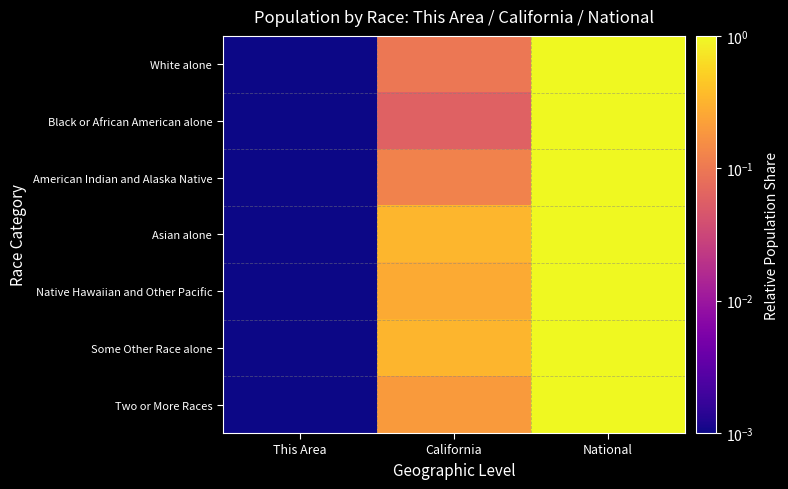

Which label corresponds to the smallest value in the chart?

This Area